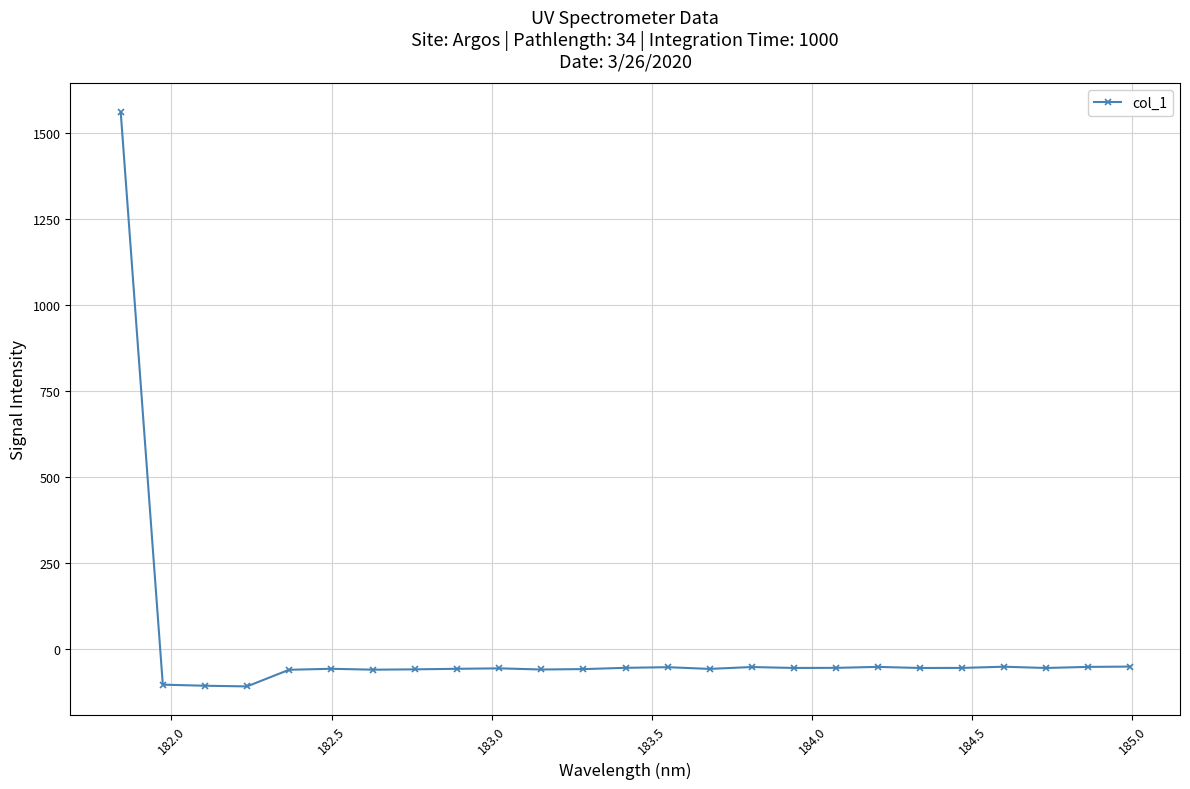

Does the chart display data point markers on the line(s)?

Yes